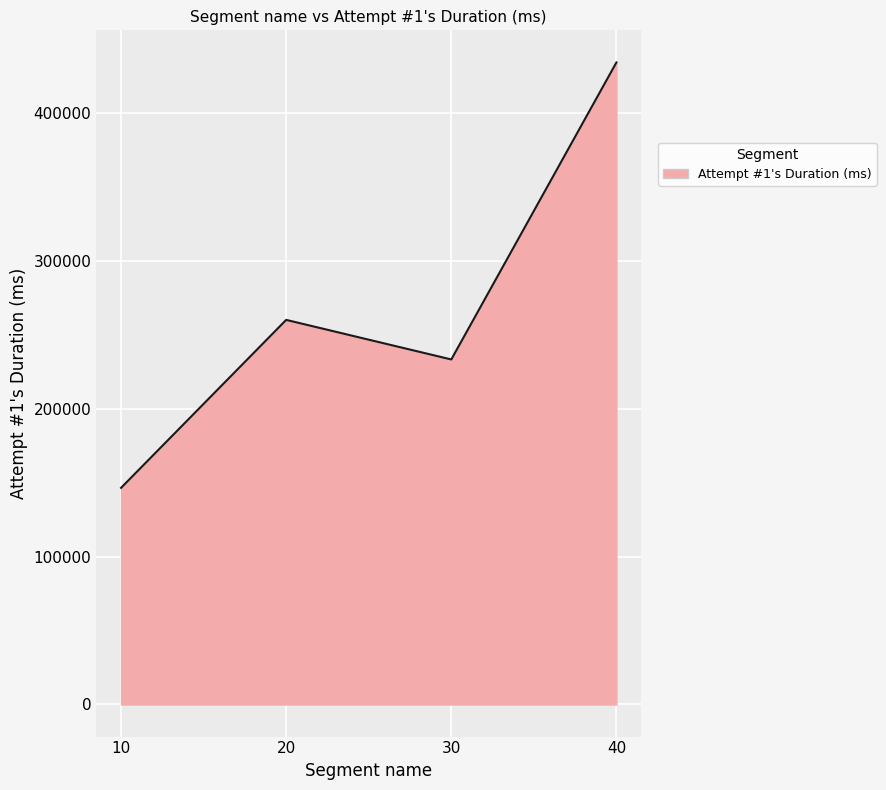

True or false: there are more than 0 points higher than both neighbors.

True